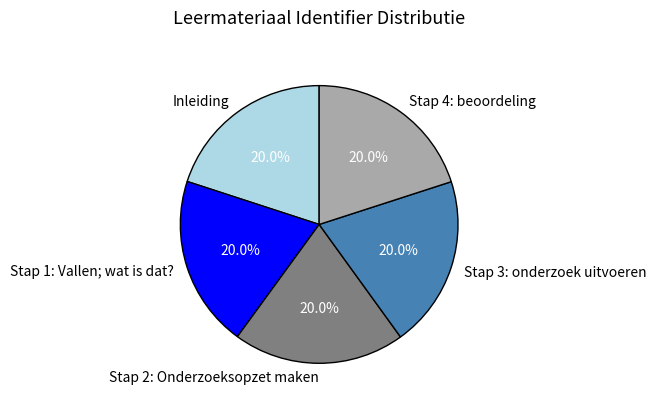

Is there a majority slice in this chart?

No